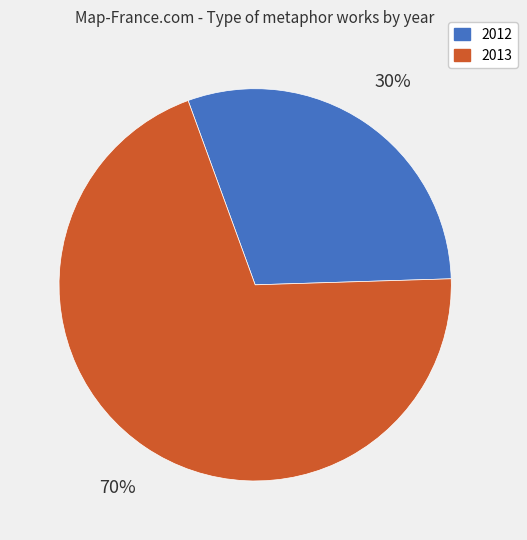

To the nearest percent, what is the average slice percentage?

50%